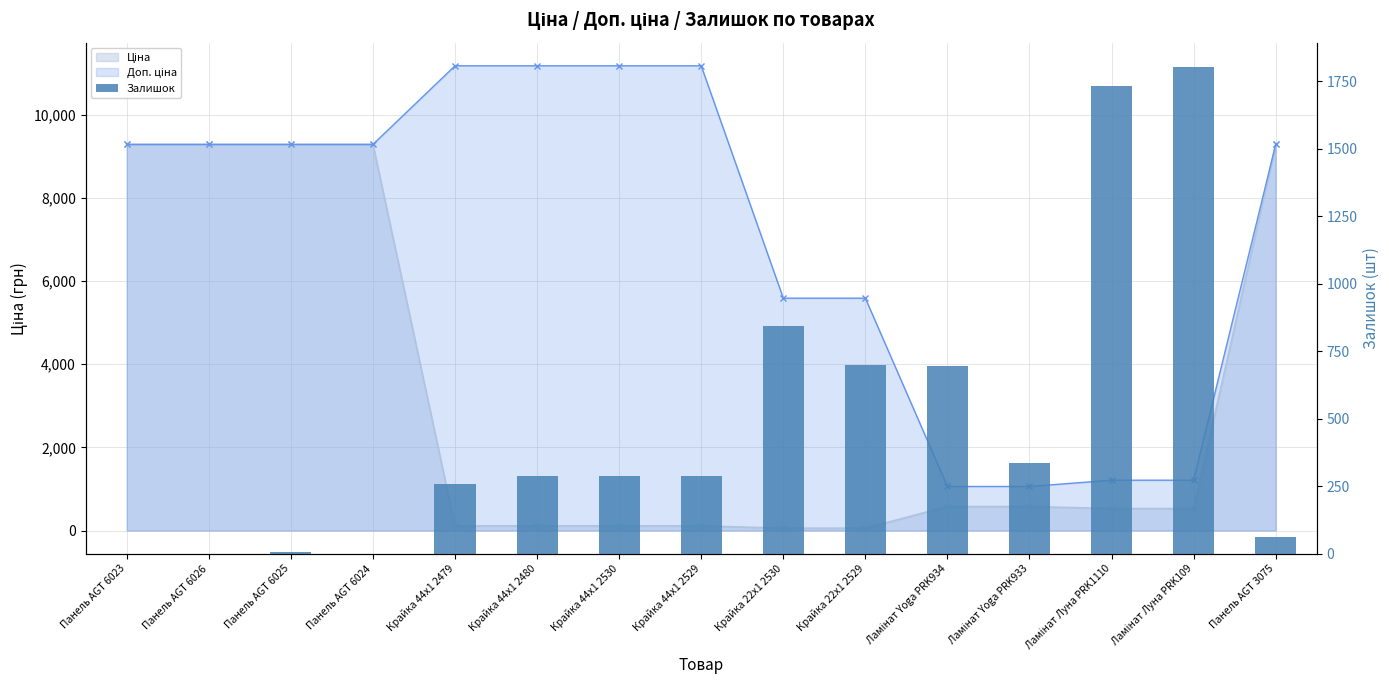

True or false: the data shows 8 at Панель AGT 6025.

True